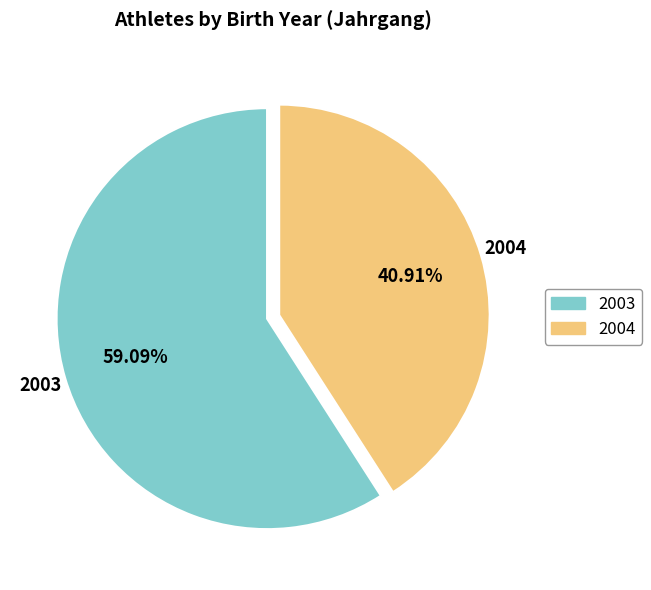

Is there a majority slice in this chart?

Yes